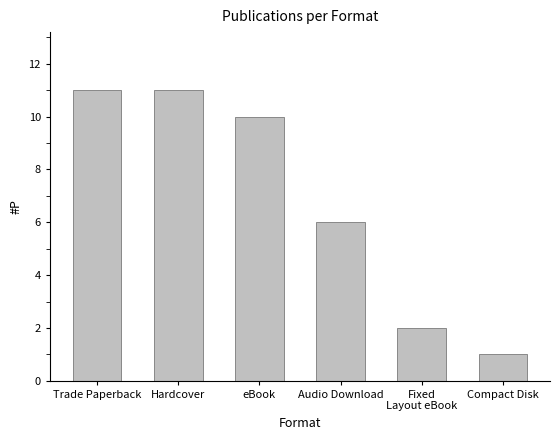

What is the maximum value shown in the chart?

11